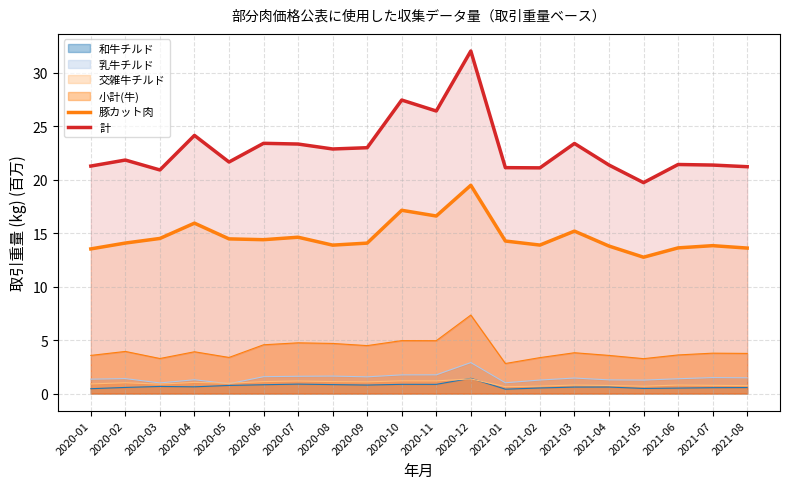

What position from the left is 2020-04?

4